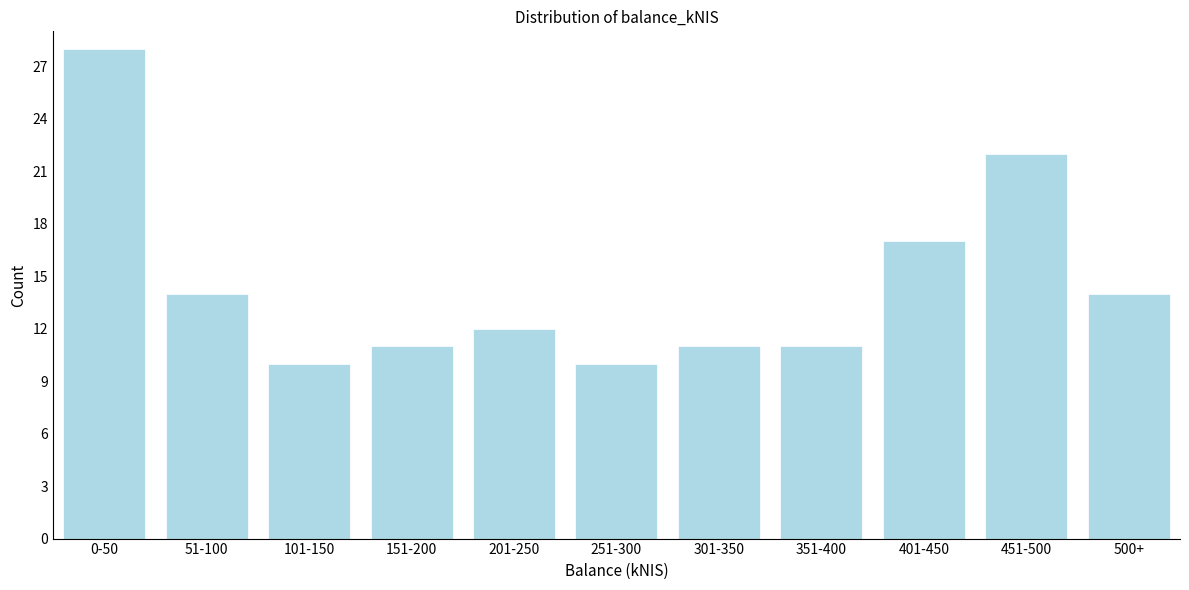

Reading left to right, list all the values displayed in this chart.

0-50=28	51-100=14	101-150=10	151-200=11	201-250=12	251-300=10	301-350=11	351-400=11	401-450=17	451-500=22	500+=14